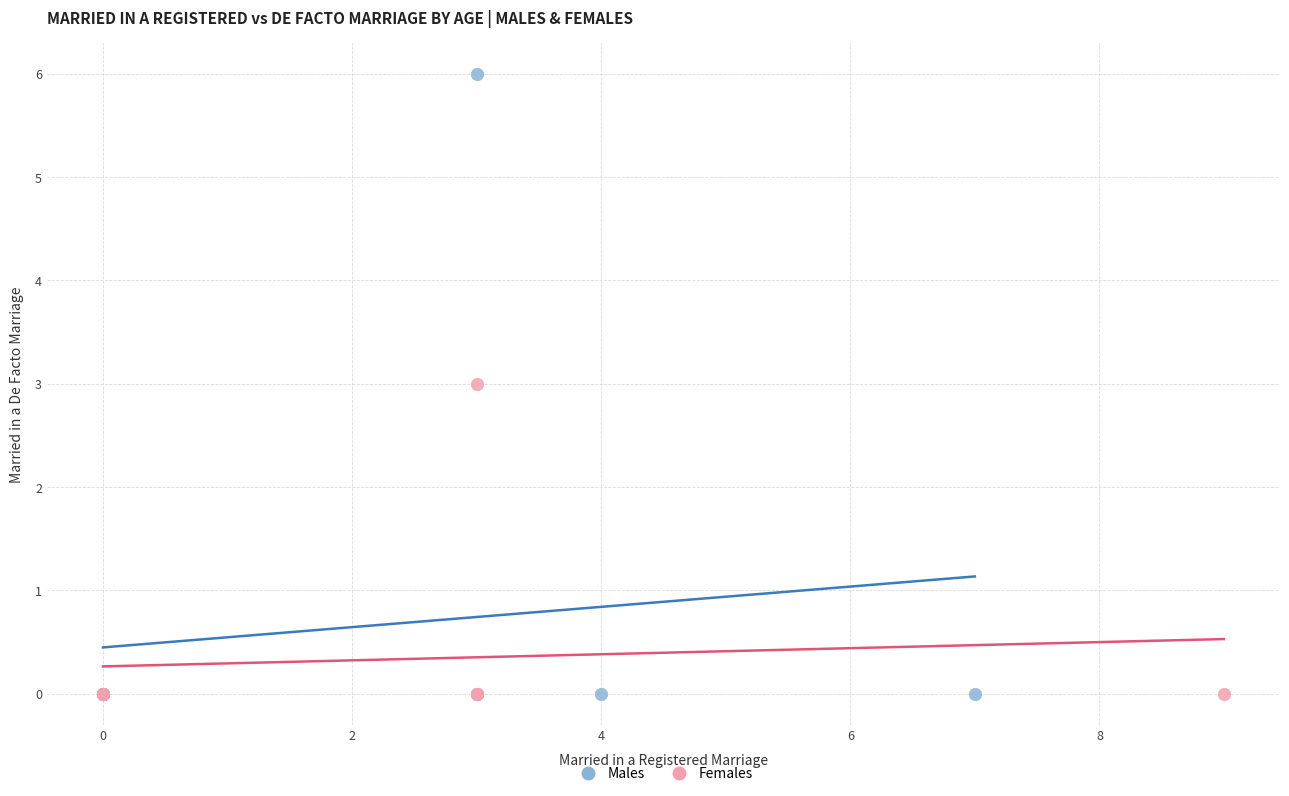

Which series contains the highest Y value?

Males